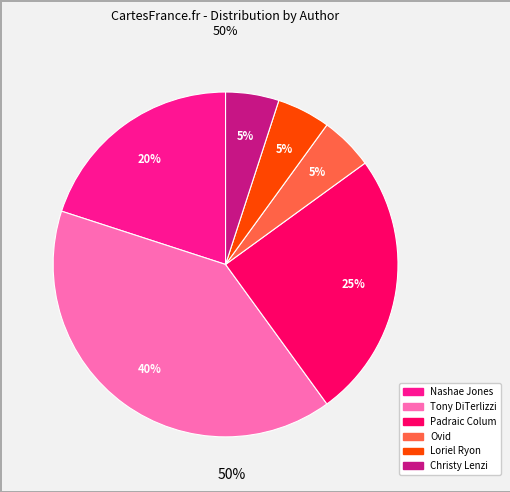

To the nearest percent, what is the difference between the largest and smallest slice percentages?

35%